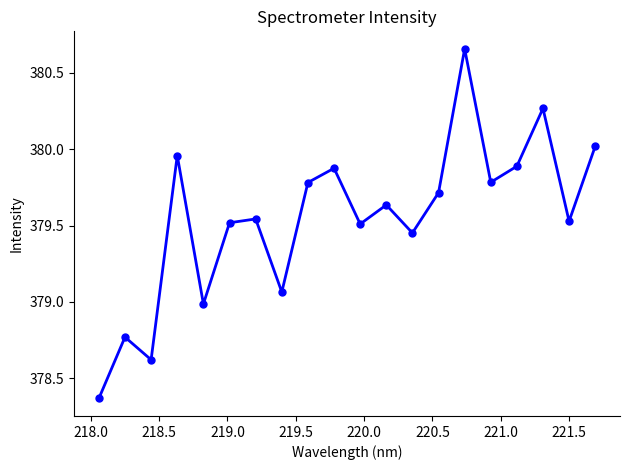

What is the sum of all values?

7590.9